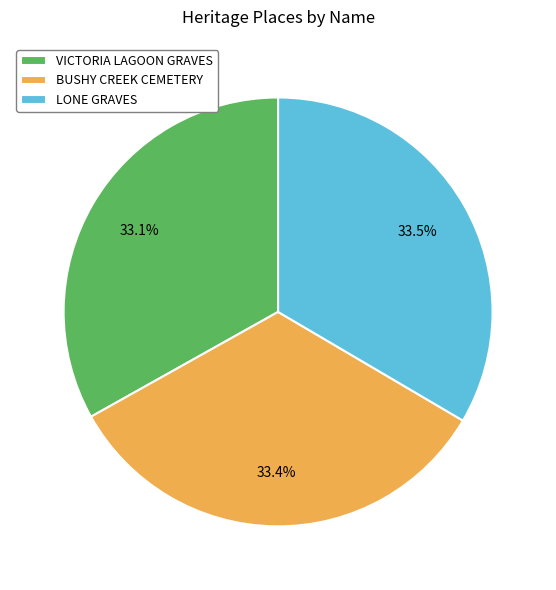

How many slices are in this pie chart?

3